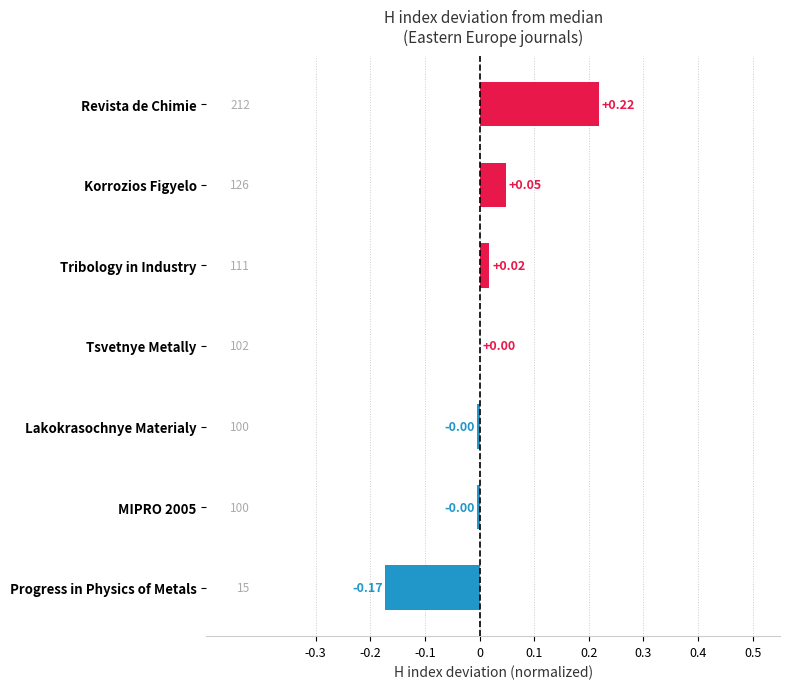

Which label corresponds to the largest value in the chart?

Revista de Chimie